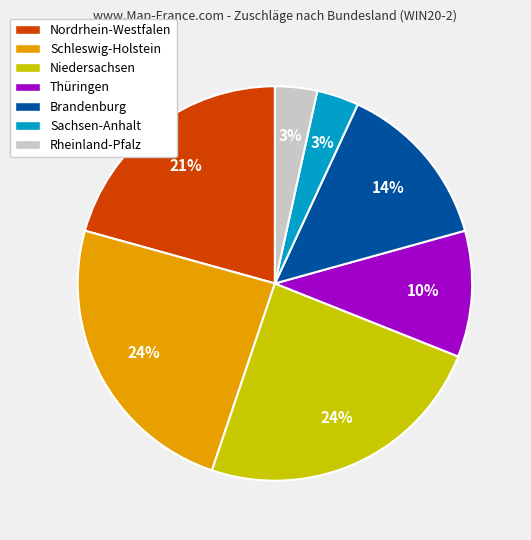

To the nearest percent, what percentage of the pie is Rheinland-Pfalz?

3%